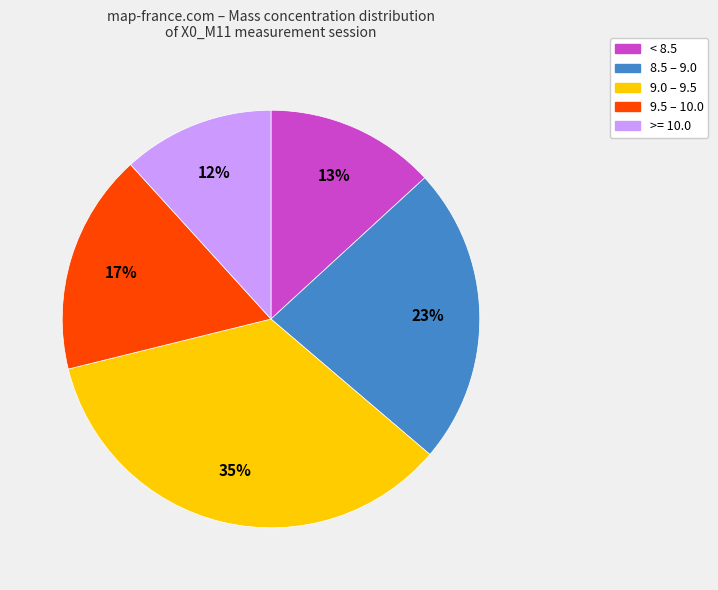

Is there any slice that represents more than half of the pie?

No